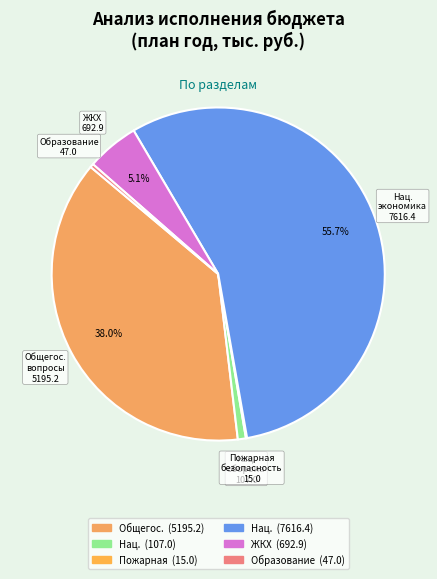

Count the number of slices in the pie.

6